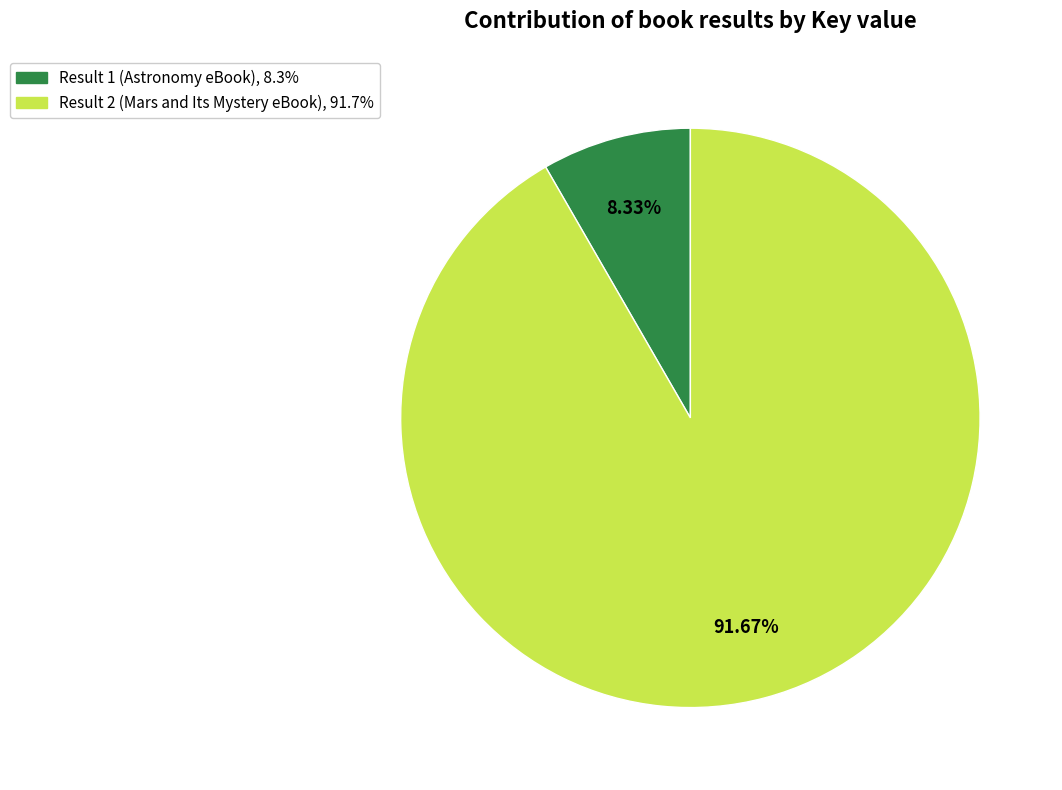

What percentage is the Result 1 (Astronomy eBook) slice, to the nearest percent?

8%